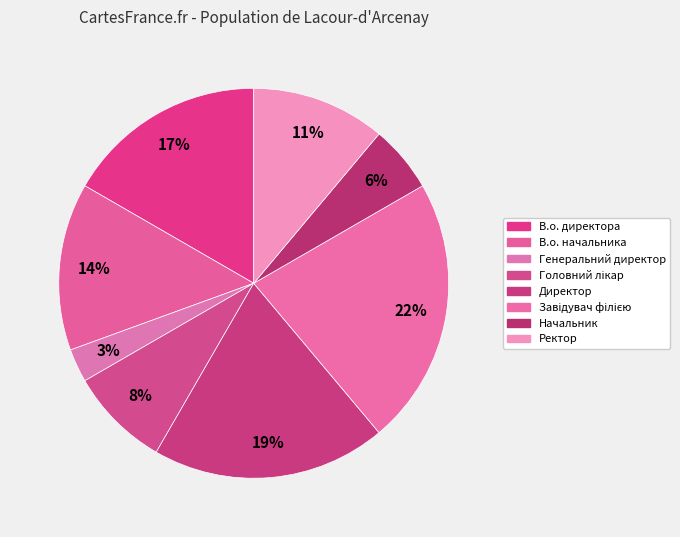

Do В.о. директора and Головний лікар together represent more than half of the pie?

No